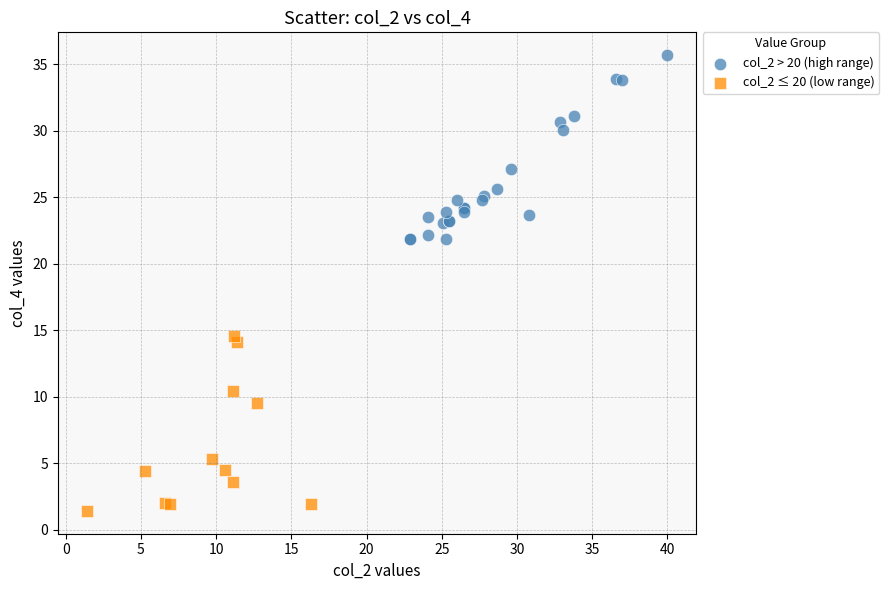

Which series contains the highest Y value?

col_2 > 20 (high range)